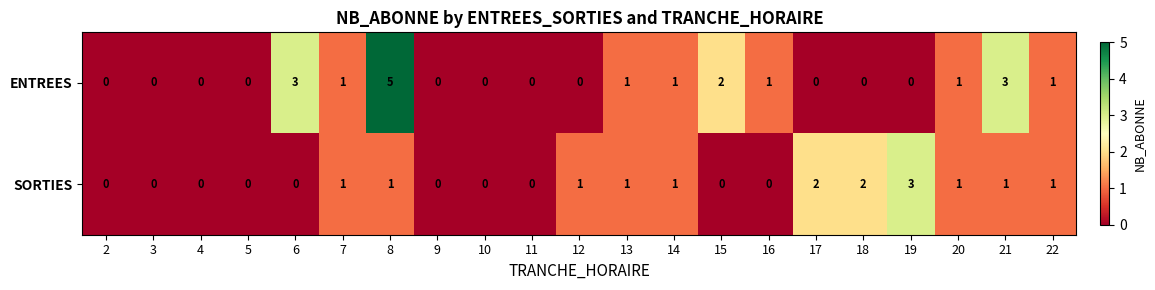

Which series has the widest spread of values?

ENTREES